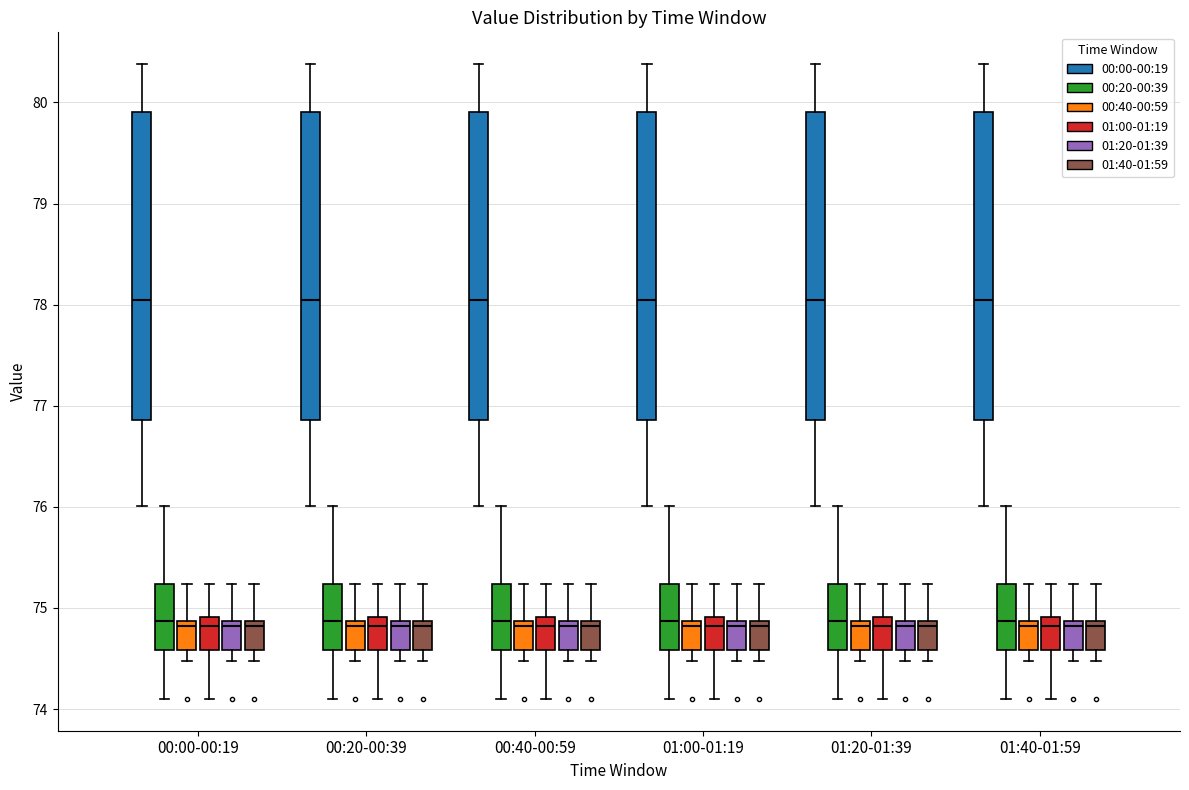

Reading left to right, transcribe this box plot: for each box, give where its median line is, the range the box spans, and where its two whiskers end, as read against the y-axis. The values are not printed on the chart, so give them approximately, as read against the axis.

00:00-00:19 (00:00-00:19): median 78.1, box 76.9 to 79.9, whiskers 76.0 to 80.4
00:00-00:19 (00:20-00:39): median 74.9, box 74.6 to 75.2, whiskers 74.1 to 76.0
00:00-00:19 (00:40-00:59): median 74.8, box 74.6 to 74.9, whiskers 74.5 to 75.2
00:00-00:19 (01:00-01:19): median 74.8, box 74.6 to 74.9, whiskers 74.1 to 75.2
00:00-00:19 (01:20-01:39): median 74.8, box 74.6 to 74.9, whiskers 74.5 to 75.2
00:00-00:19 (01:40-01:59): median 74.8, box 74.6 to 74.9, whiskers 74.5 to 75.2
00:20-00:39 (00:00-00:19): median 78.1, box 76.9 to 79.9, whiskers 76.0 to 80.4
00:20-00:39 (00:20-00:39): median 74.9, box 74.6 to 75.2, whiskers 74.1 to 76.0
00:20-00:39 (00:40-00:59): median 74.8, box 74.6 to 74.9, whiskers 74.5 to 75.2
00:20-00:39 (01:00-01:19): median 74.8, box 74.6 to 74.9, whiskers 74.1 to 75.2
00:20-00:39 (01:20-01:39): median 74.8, box 74.6 to 74.9, whiskers 74.5 to 75.2
00:20-00:39 (01:40-01:59): median 74.8, box 74.6 to 74.9, whiskers 74.5 to 75.2
00:40-00:59 (00:00-00:19): median 78.1, box 76.9 to 79.9, whiskers 76.0 to 80.4
00:40-00:59 (00:20-00:39): median 74.9, box 74.6 to 75.2, whiskers 74.1 to 76.0
00:40-00:59 (00:40-00:59): median 74.8, box 74.6 to 74.9, whiskers 74.5 to 75.2
00:40-00:59 (01:00-01:19): median 74.8, box 74.6 to 74.9, whiskers 74.1 to 75.2
00:40-00:59 (01:20-01:39): median 74.8, box 74.6 to 74.9, whiskers 74.5 to 75.2
00:40-00:59 (01:40-01:59): median 74.8, box 74.6 to 74.9, whiskers 74.5 to 75.2
01:00-01:19 (00:00-00:19): median 78.1, box 76.9 to 79.9, whiskers 76.0 to 80.4
01:00-01:19 (00:20-00:39): median 74.9, box 74.6 to 75.2, whiskers 74.1 to 76.0
01:00-01:19 (00:40-00:59): median 74.8, box 74.6 to 74.9, whiskers 74.5 to 75.2
01:00-01:19 (01:00-01:19): median 74.8, box 74.6 to 74.9, whiskers 74.1 to 75.2
01:00-01:19 (01:20-01:39): median 74.8, box 74.6 to 74.9, whiskers 74.5 to 75.2
01:00-01:19 (01:40-01:59): median 74.8, box 74.6 to 74.9, whiskers 74.5 to 75.2
01:20-01:39 (00:00-00:19): median 78.1, box 76.9 to 79.9, whiskers 76.0 to 80.4
01:20-01:39 (00:20-00:39): median 74.9, box 74.6 to 75.2, whiskers 74.1 to 76.0
01:20-01:39 (00:40-00:59): median 74.8, box 74.6 to 74.9, whiskers 74.5 to 75.2
01:20-01:39 (01:00-01:19): median 74.8, box 74.6 to 74.9, whiskers 74.1 to 75.2
01:20-01:39 (01:20-01:39): median 74.8, box 74.6 to 74.9, whiskers 74.5 to 75.2
01:20-01:39 (01:40-01:59): median 74.8, box 74.6 to 74.9, whiskers 74.5 to 75.2
01:40-01:59 (00:00-00:19): median 78.1, box 76.9 to 79.9, whiskers 76.0 to 80.4
01:40-01:59 (00:20-00:39): median 74.9, box 74.6 to 75.2, whiskers 74.1 to 76.0
01:40-01:59 (00:40-00:59): median 74.8, box 74.6 to 74.9, whiskers 74.5 to 75.2
01:40-01:59 (01:00-01:19): median 74.8, box 74.6 to 74.9, whiskers 74.1 to 75.2
01:40-01:59 (01:20-01:39): median 74.8, box 74.6 to 74.9, whiskers 74.5 to 75.2
01:40-01:59 (01:40-01:59): median 74.8, box 74.6 to 74.9, whiskers 74.5 to 75.2